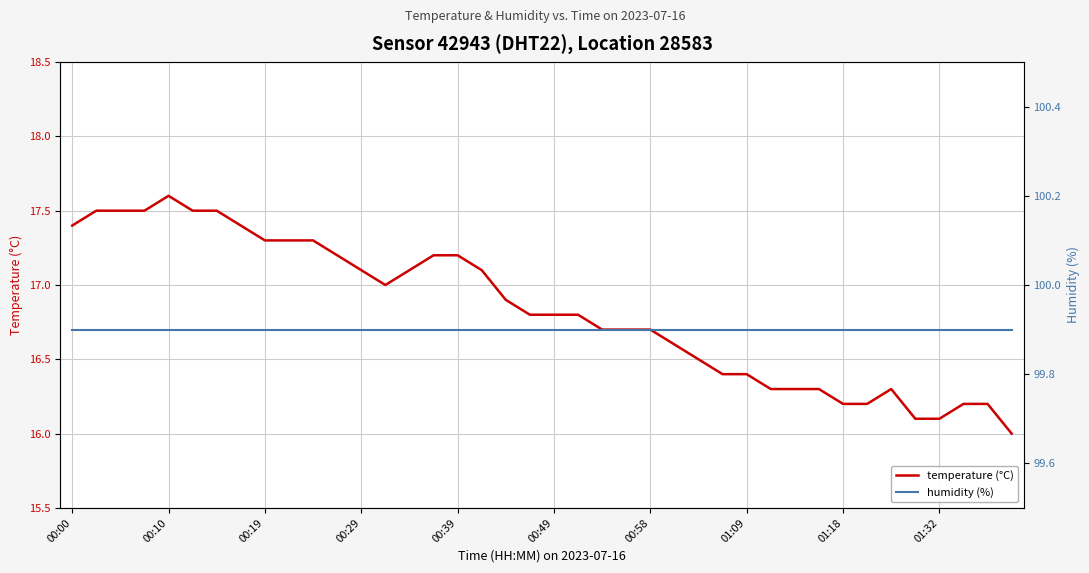

Does the chart have visible grid lines?

Yes